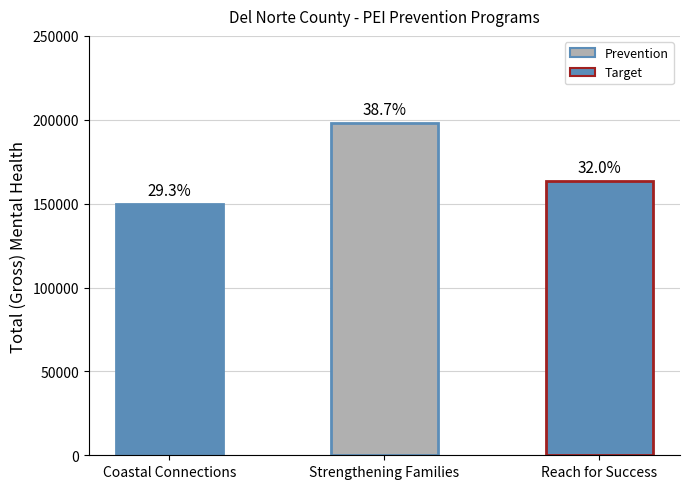

What is the change in value from Coastal Connections to Reach for Success?

+13413